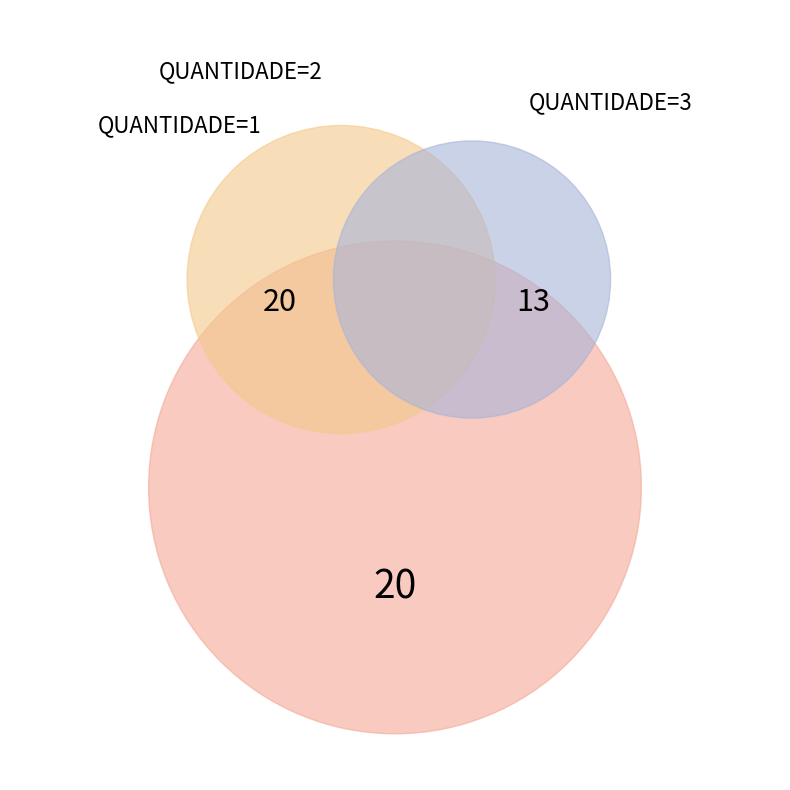

What is the change in value from 1 to 3?

+2